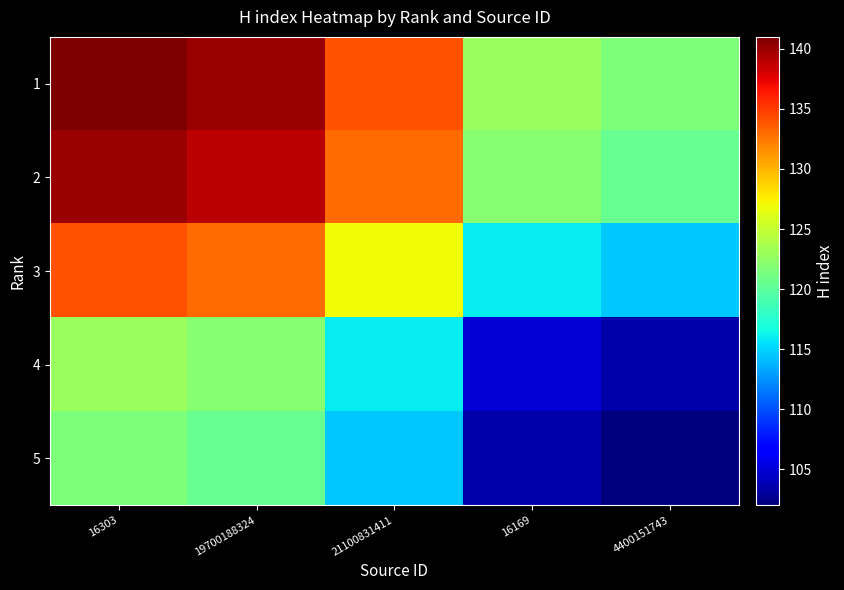

Between 16303 and 4400151743, which series saw the biggest shift?

1